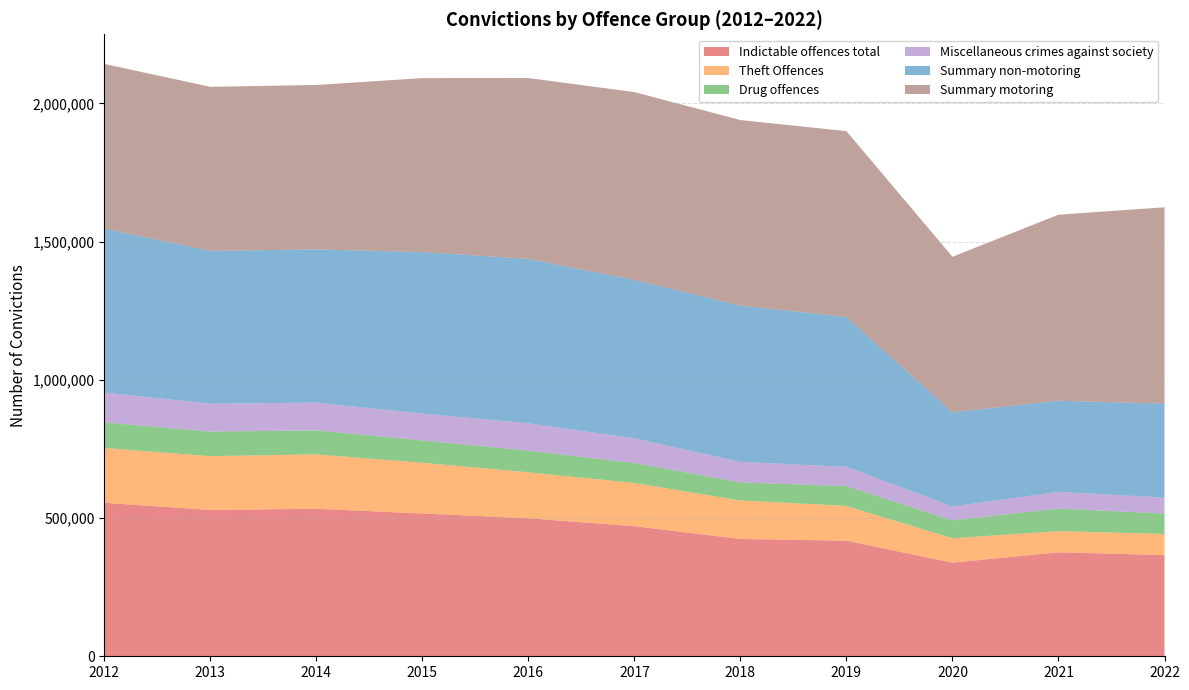

How many series are shown in this chart?

6